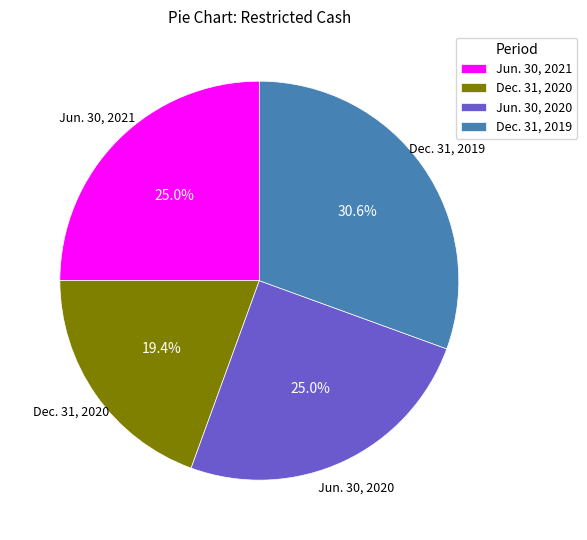

What percentage is the Dec. 31, 2020 slice, to the nearest percent?

19%